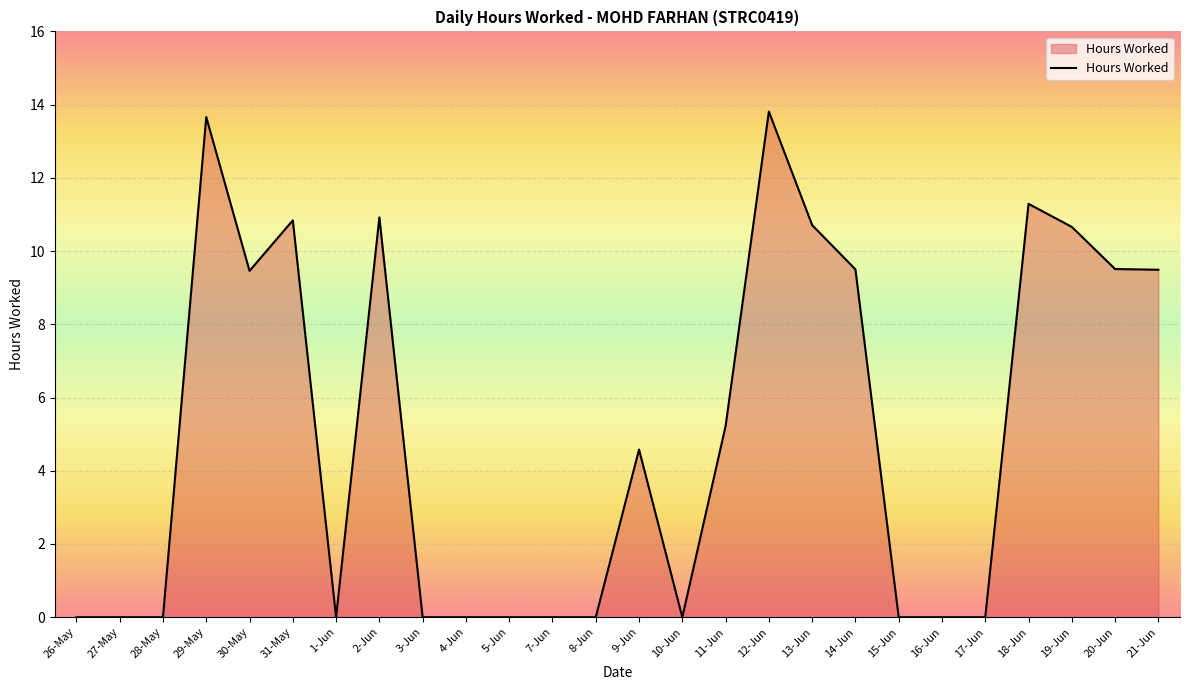

Where does the data first go above 4?

29-May